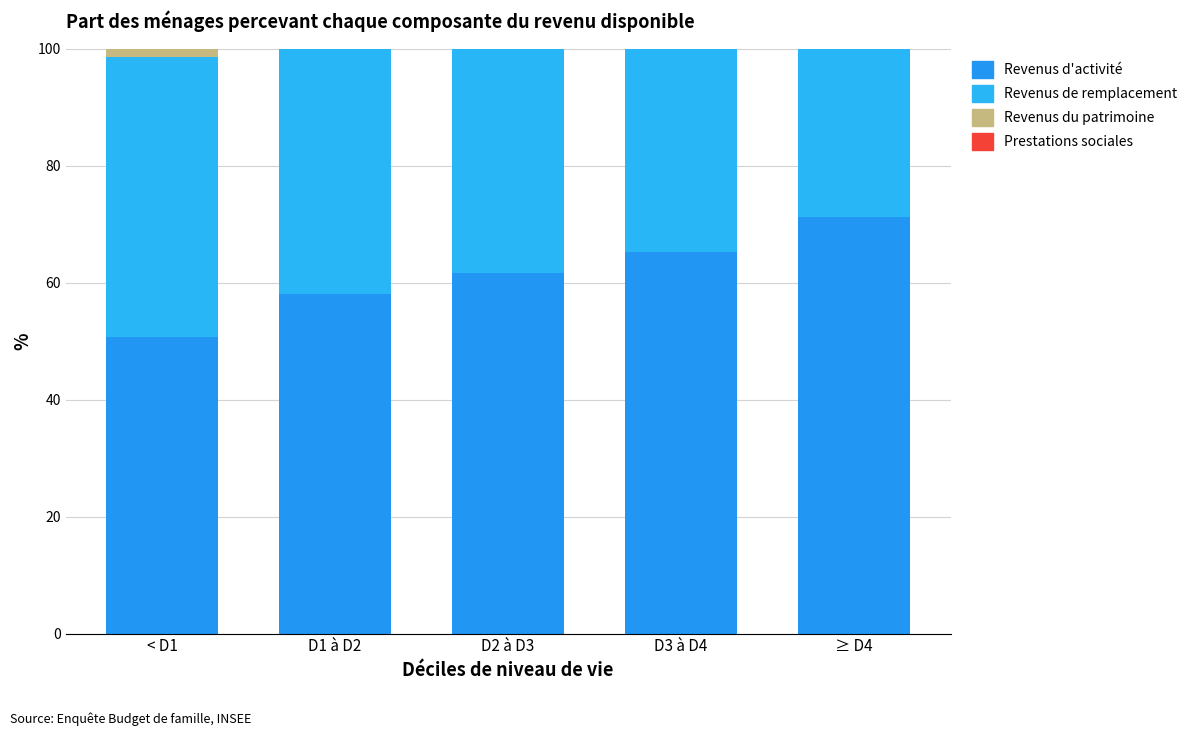

At which label is Revenus d'activité closest to 60?

D2 à D3